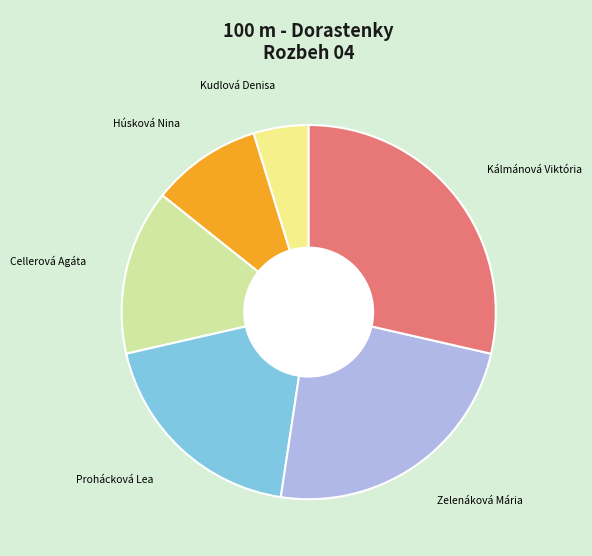

Which category has the smallest portion of the pie?

Kudlová Denisa